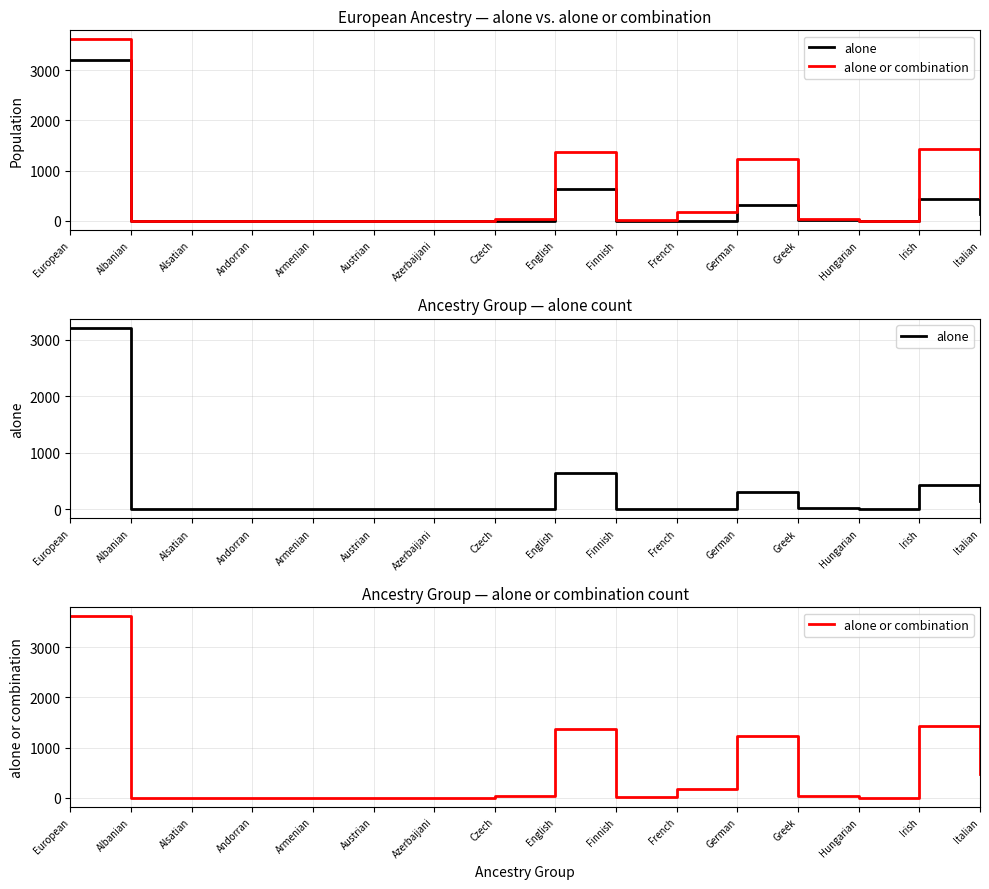

What is the average value of the alone or combination series?

523